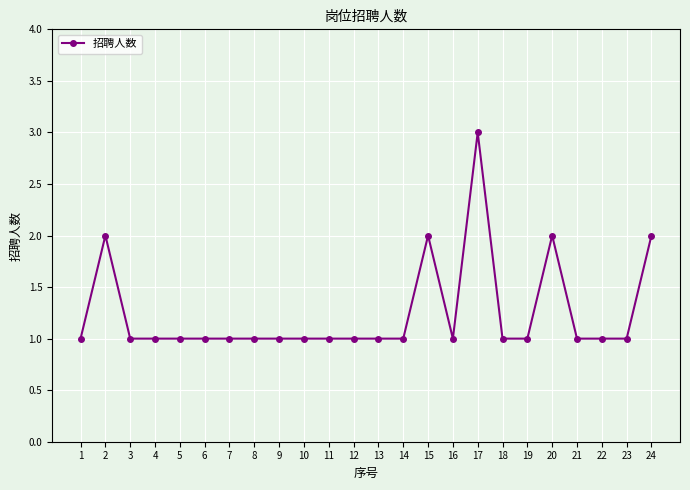

Reading right to left, list all the values displayed in this chart.

24=2	23=1	22=1	21=1	20=2	19=1	18=1	17=3	16=1	15=2	14=1	13=1	12=1	11=1	10=1	9=1	8=1	7=1	6=1	5=1	4=1	3=1	2=2	1=1